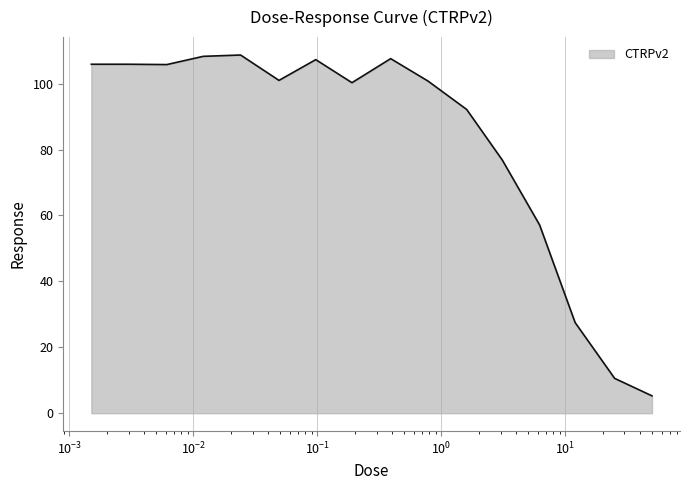

What is the greatest value displayed?

108.7